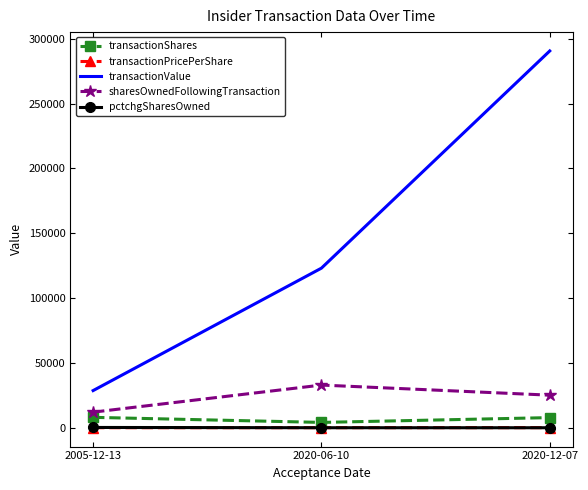

Where does the transactionShares series first go above 7790?

2005-12-13